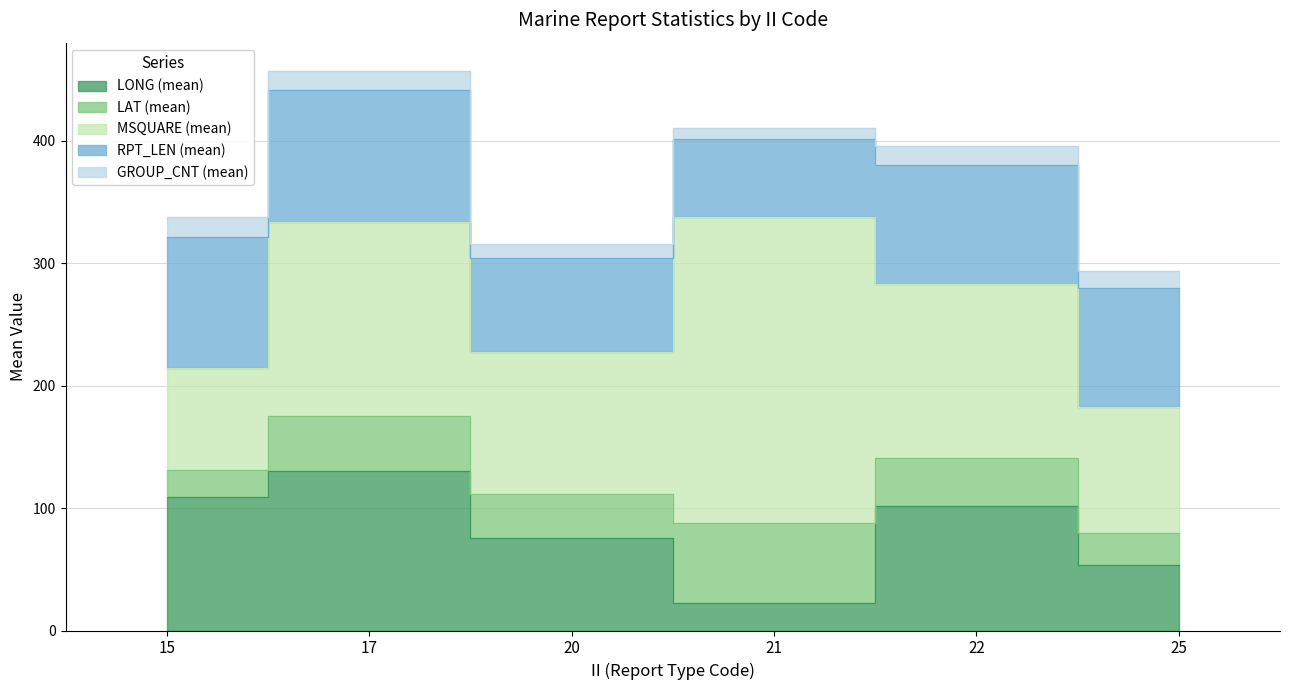

What is the difference between the second highest and minimum values in the LONG (mean) series?

86.9